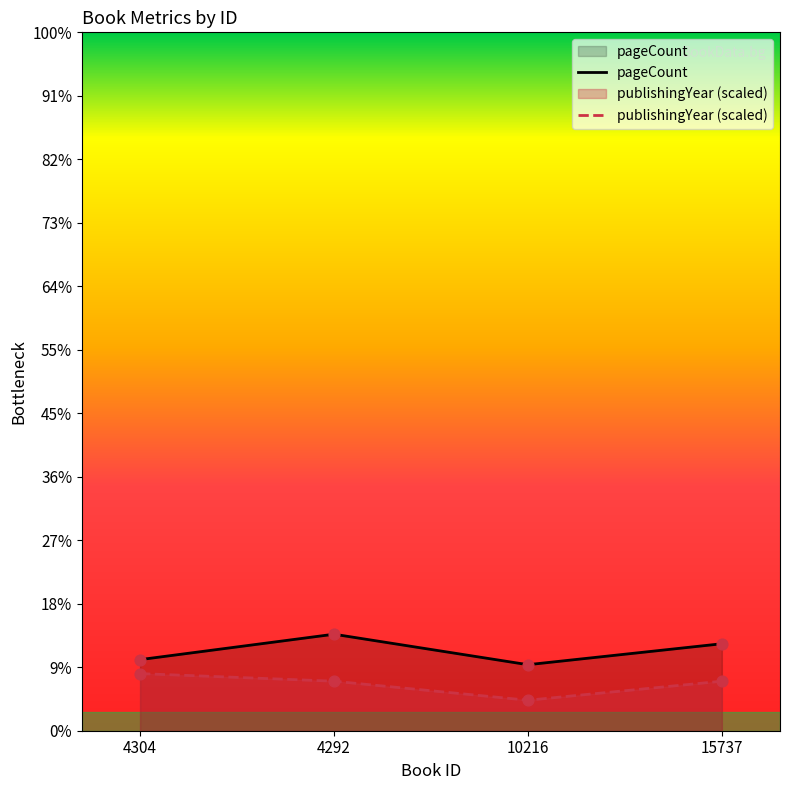

Which series has the largest total across all categories?

pageCount